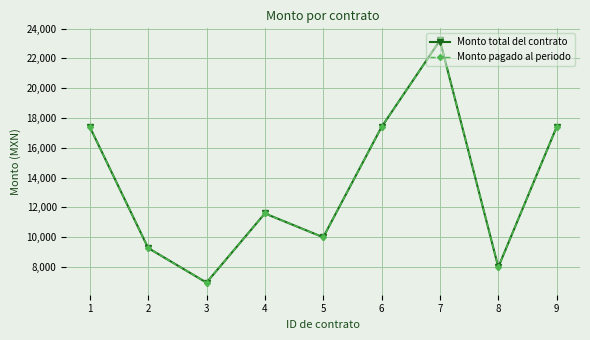

In Monto total del contrato, how many points are lower than both neighbors (excluding endpoints)?

3